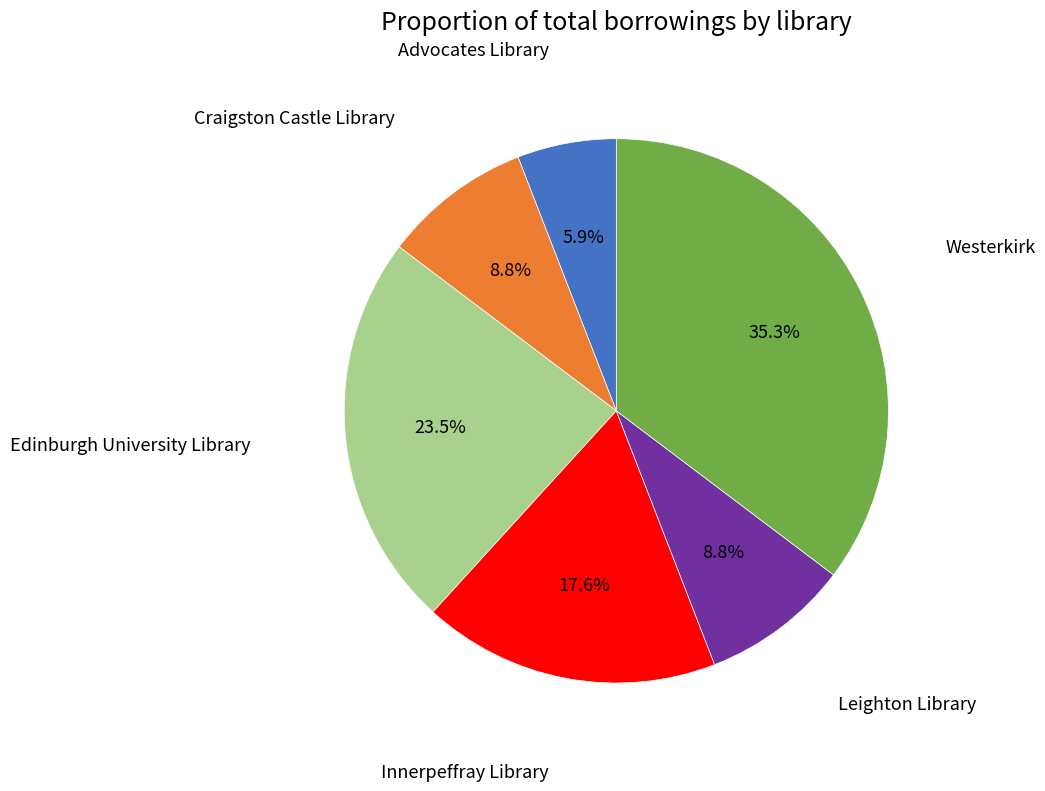

How many slices are in this pie chart?

6